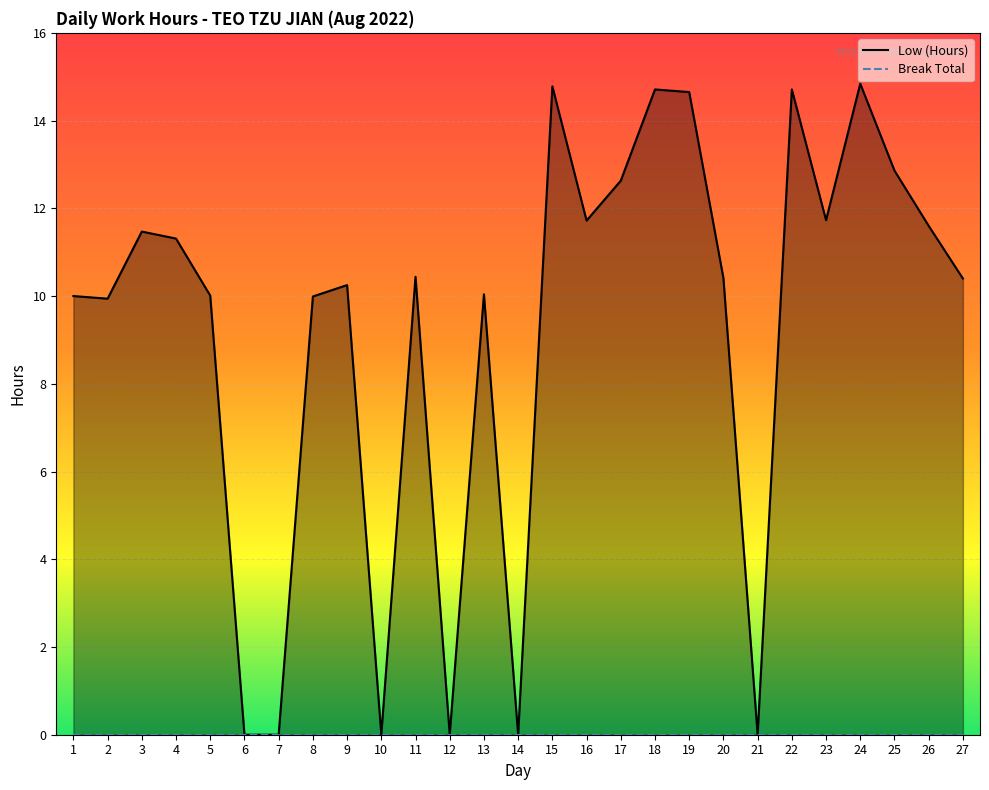

Rank the categories by value from lowest to highest.

6, 7, 10, 12, 14, 21, 2, 8, 1, 5, 13, 9, 27, 20, 11, 4, 3, 26, 16, 23, 17, 25, 19, 18, 22, 15, 24